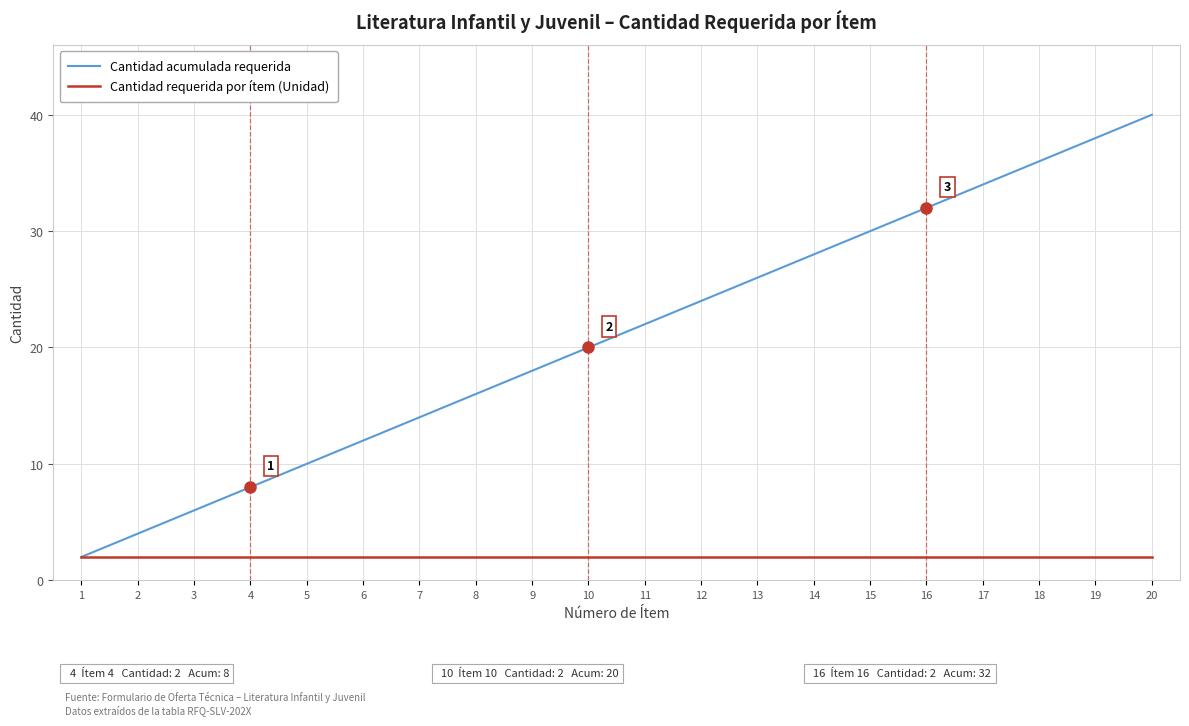

At which category is the sum across all series the highest?

20